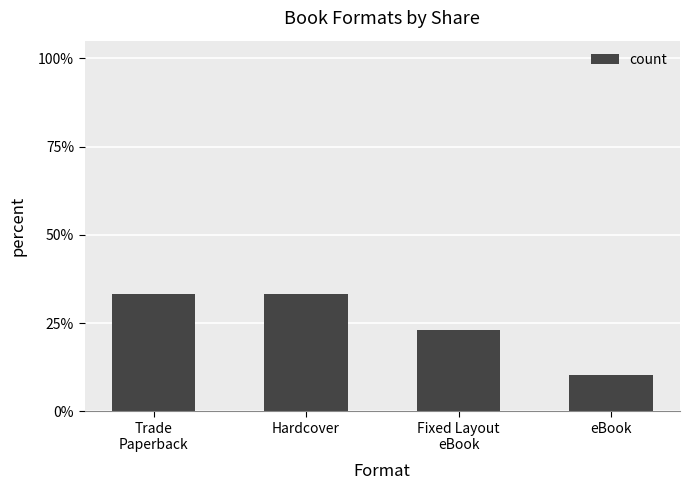

Are the bars horizontal?

No